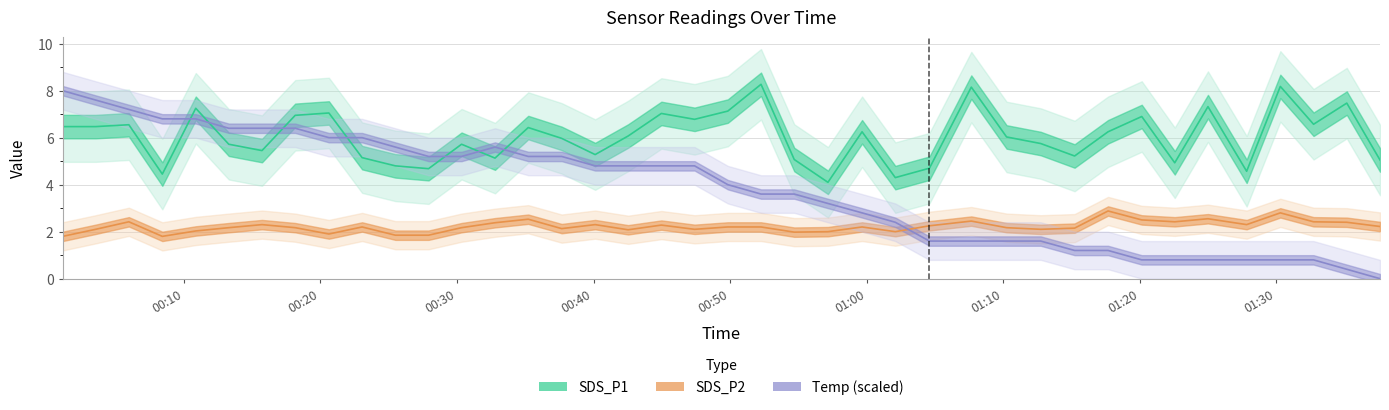

What is the maximum value for Temp (scaled)?

8.0